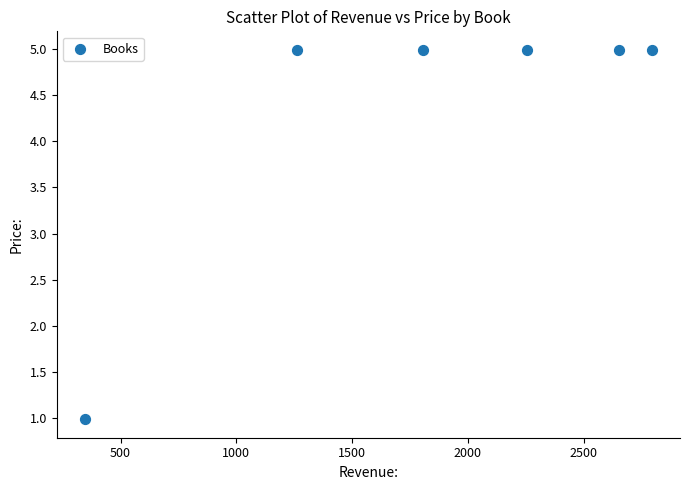

What is the range of Y values (max minus min)?

4.0